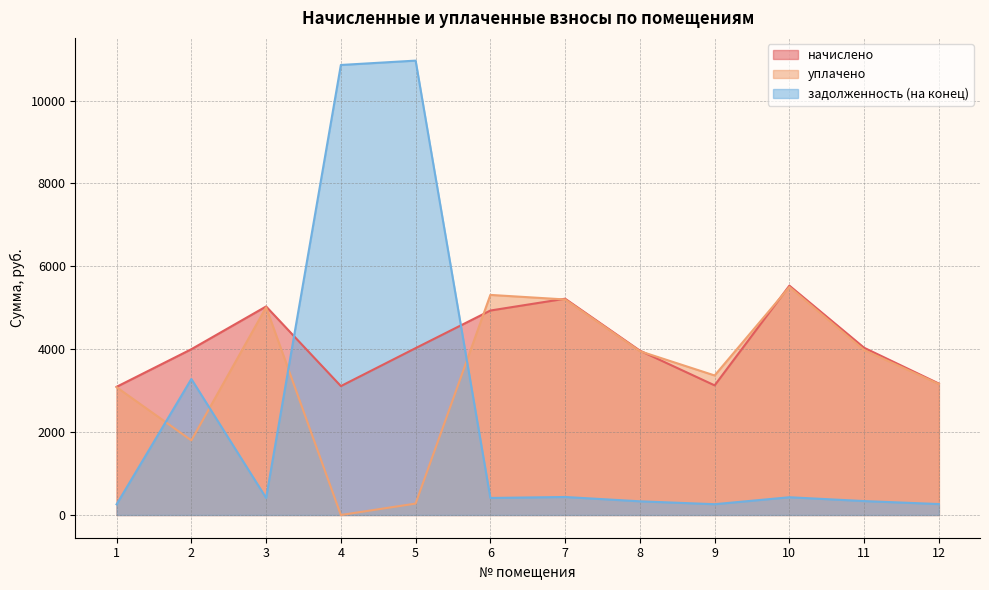

Is it true that уплачено equals 3159.9 at 12?

True